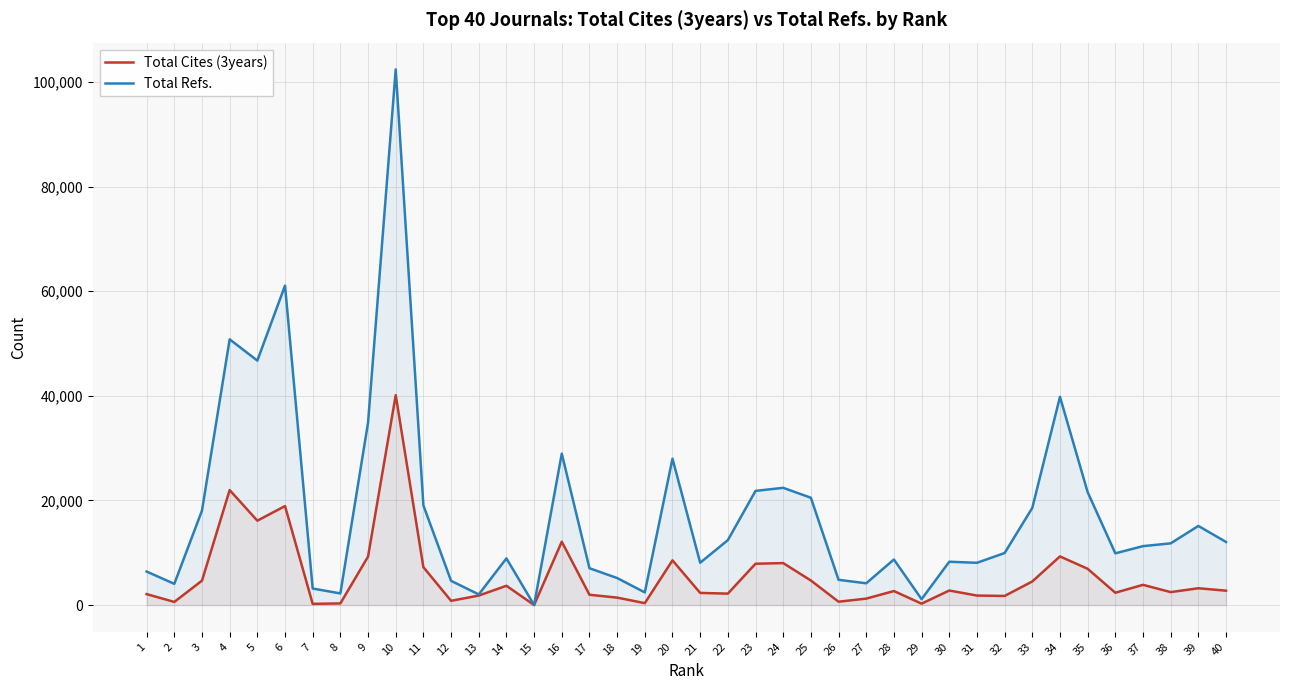

List the series in order of their overall mean, lowest first.

Total Cites (3years), Total Refs.